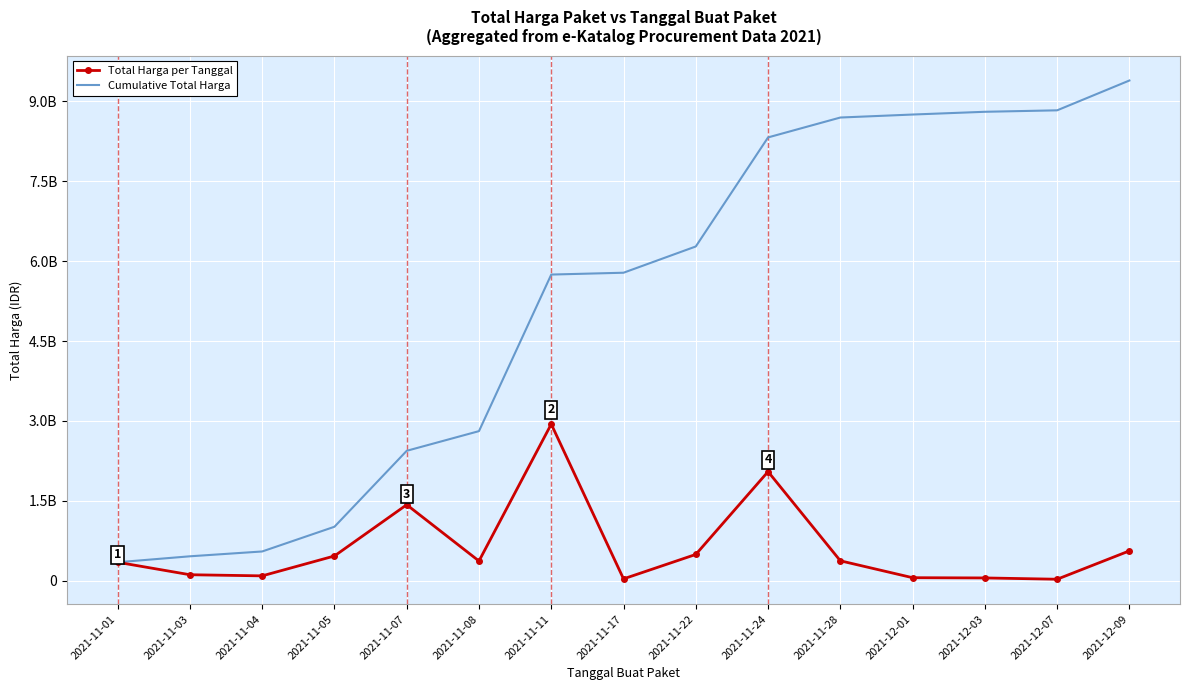

Is the value of Cumulative Total Harga at 2021-11-11 greater than the value of Total Harga per Tanggal at 2021-11-17?

Yes